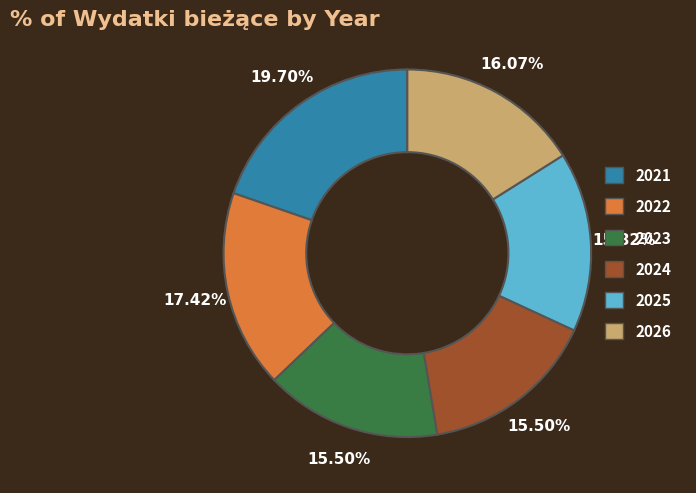

What percentage is NOT represented by 2026?

83.9%